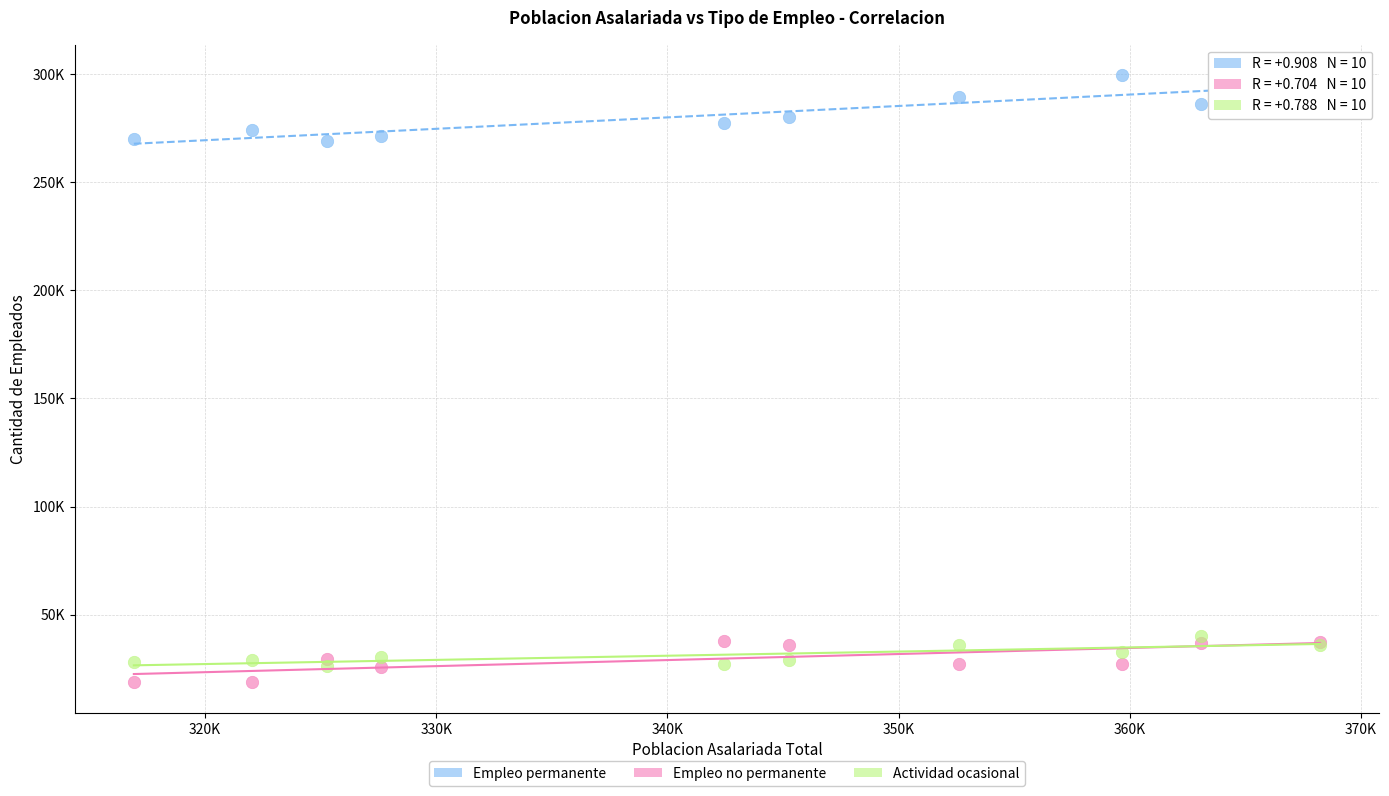

Which series contains the highest Y value?

Empleo permanente